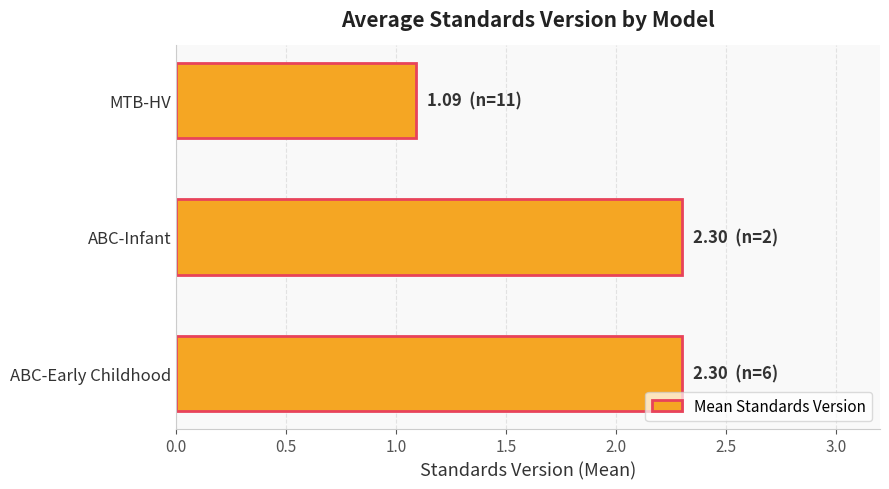

Count the number of categories in the chart.

3